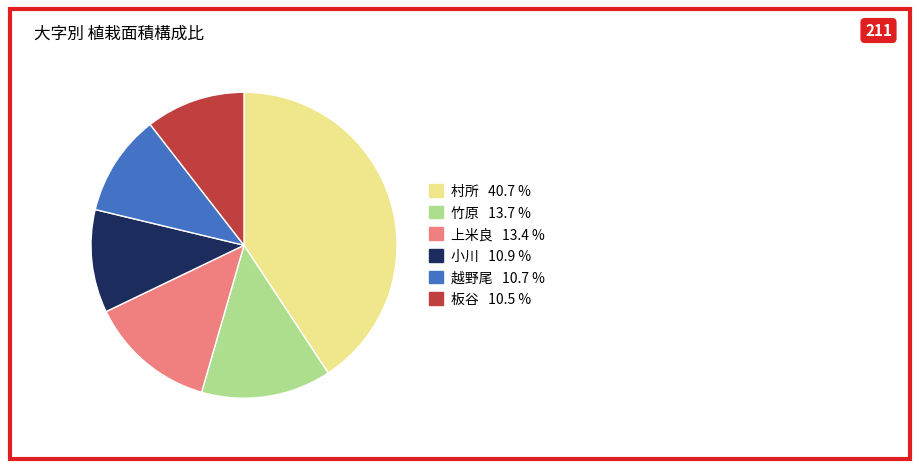

Is there a majority slice in this chart?

No